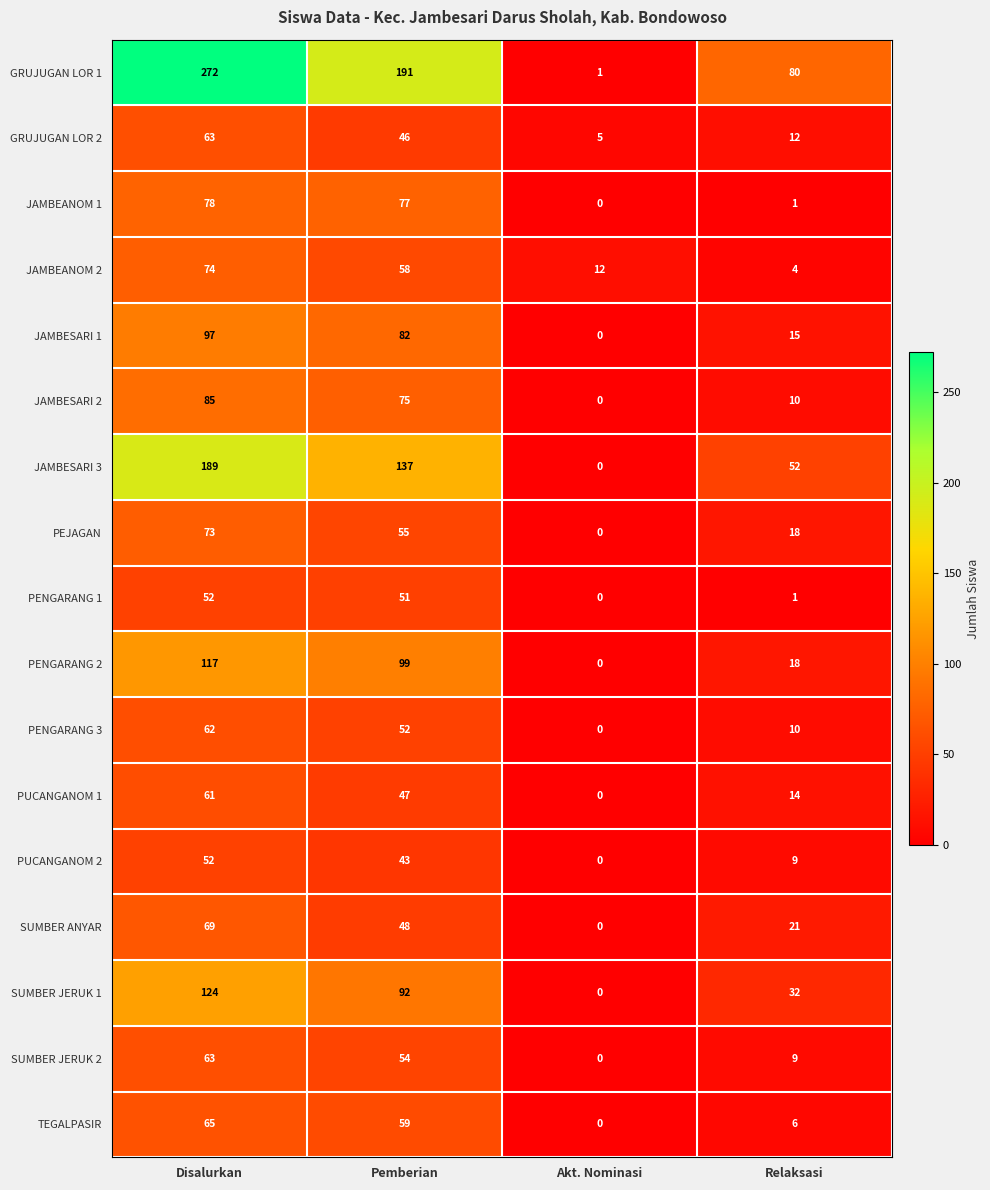

Where does the TEGALPASIR series first go above 59?

Disalurkan